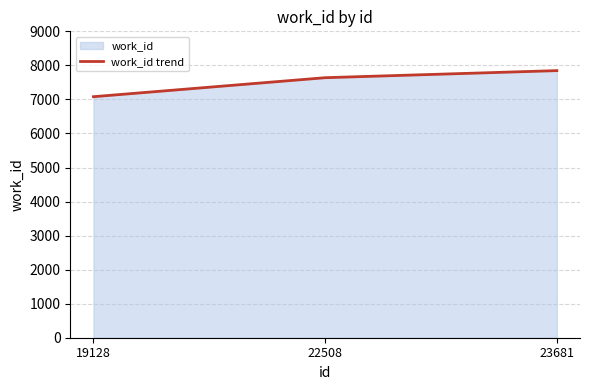

At which label does the data first exceed 7638?

23681